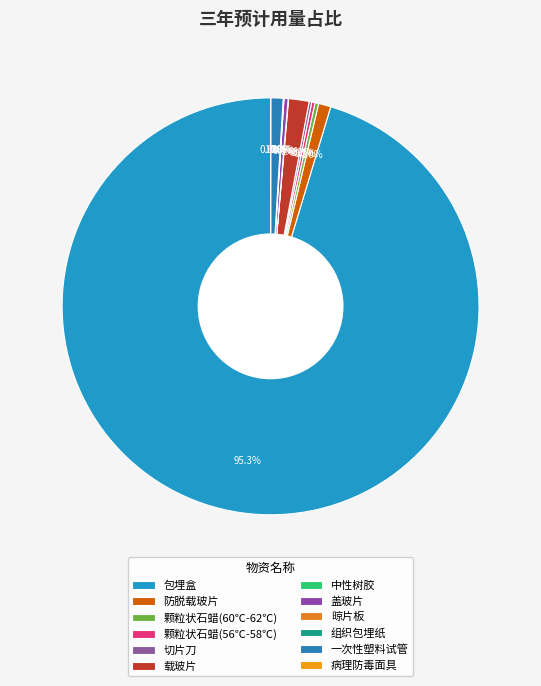

Does 包埋盒 account for over 50% of the chart?

Yes